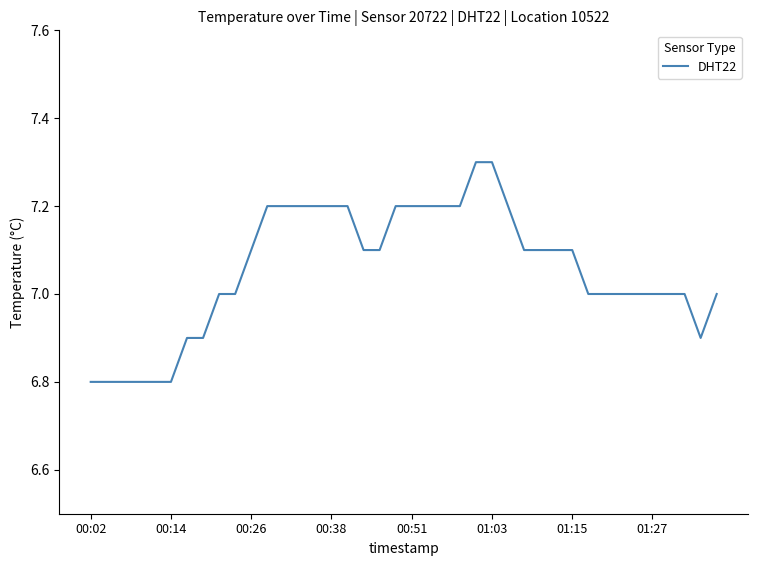

Does the chart have visible grid lines?

No